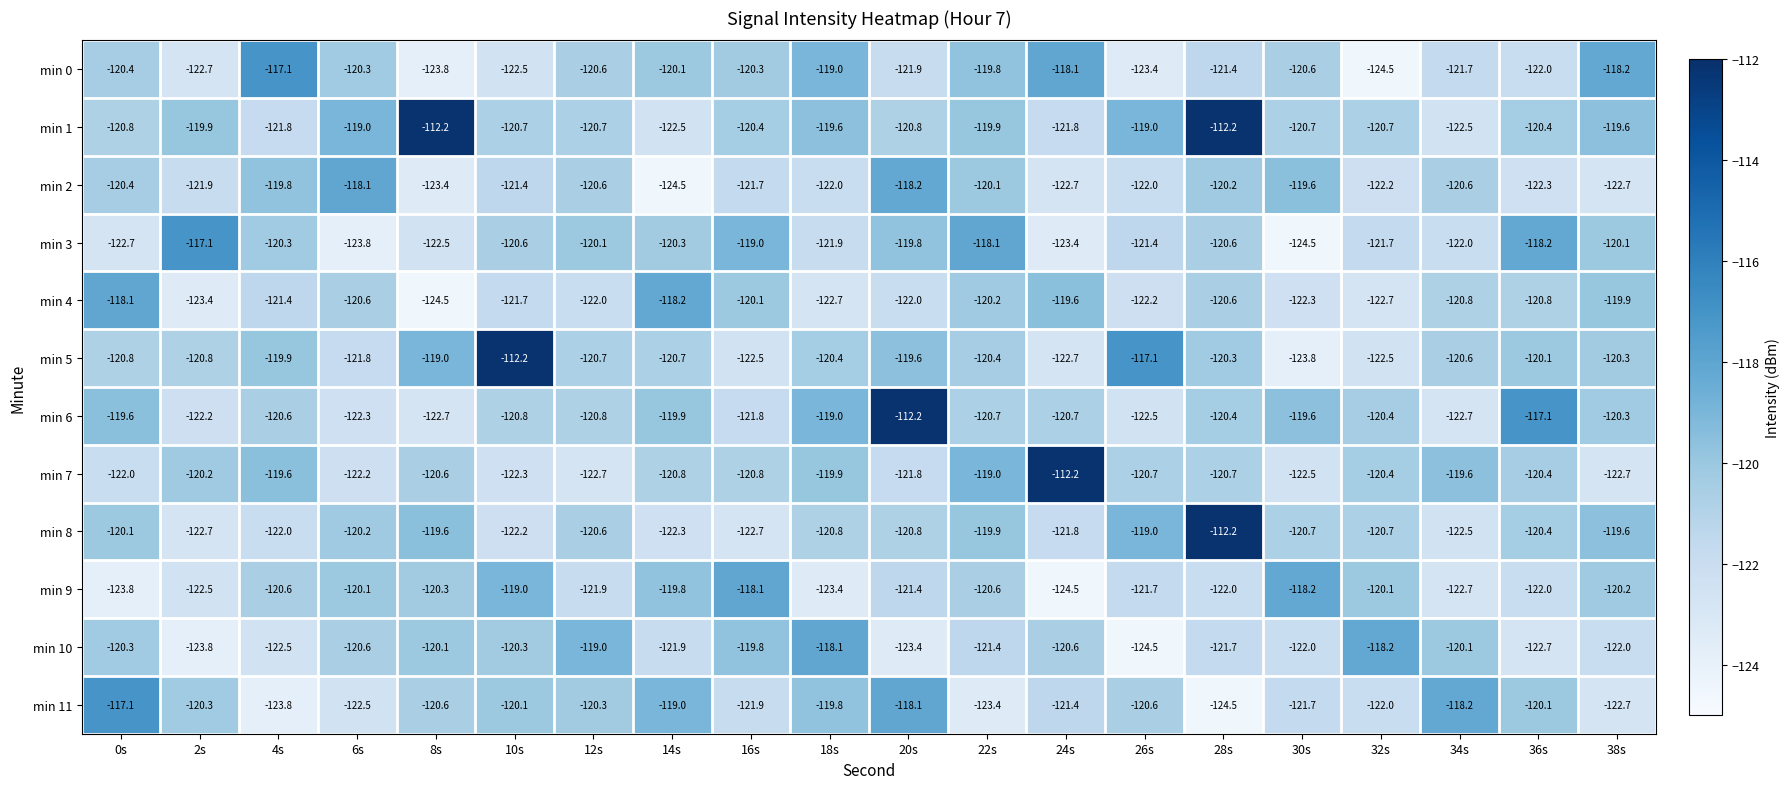

What is the highest value of the min 5 series?

-112.2